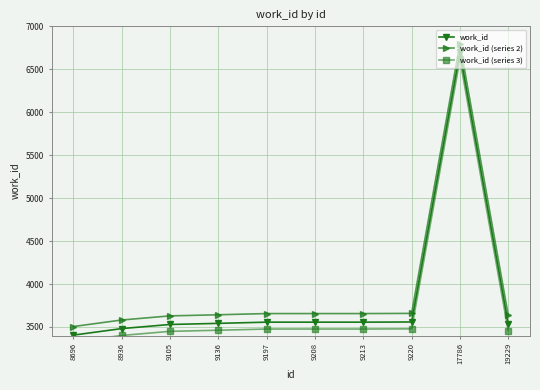

Reading left to right, extract all data points from this chart.

work_id: 3405	3481	3529	3542	3556	3556	3556	3558	6696	3535
work_id (series 2): 3505	3581	3629	3642	3656	3656	3656	3658	6796	3635
work_id (series 3): 3325	3401	3449	3462	3476	3476	3476	3478	6616	3455